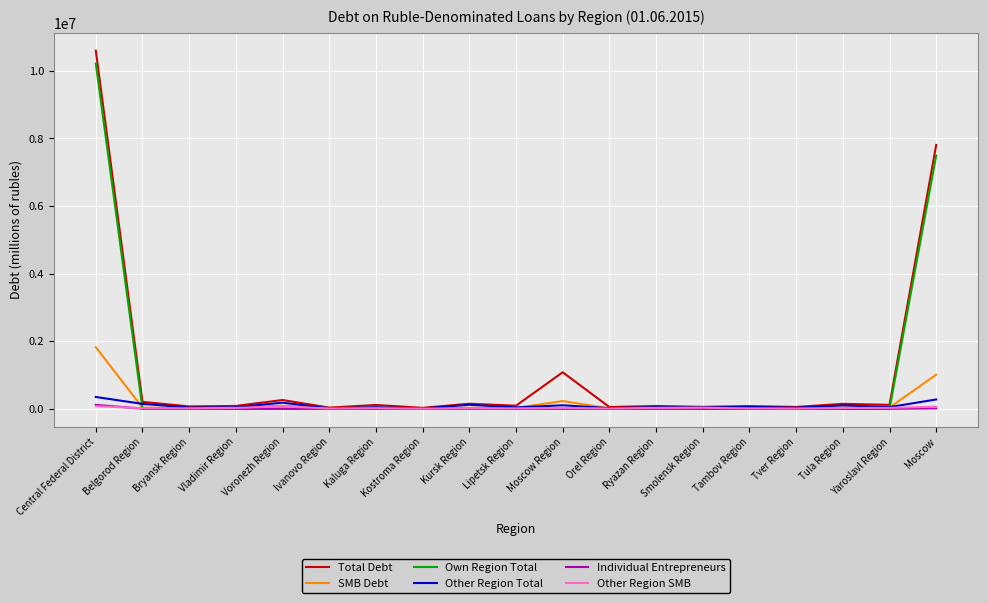

Does the chart display data point markers on the line(s)?

No